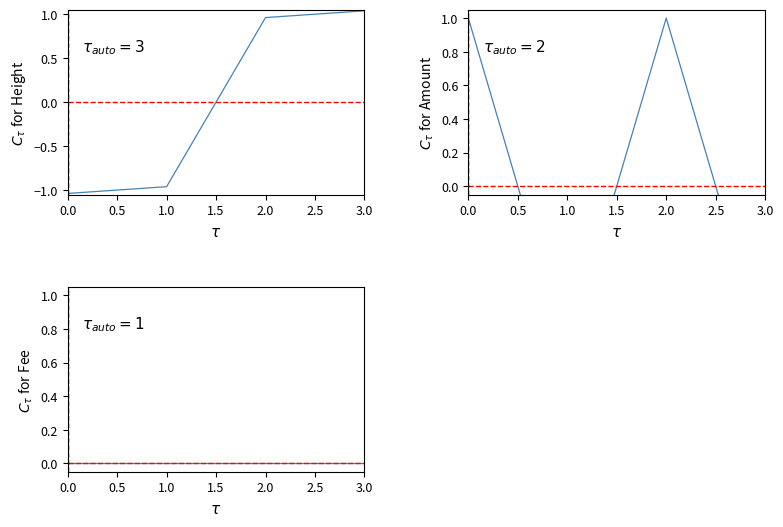

Is this an area chart (filled region under the line)?

No